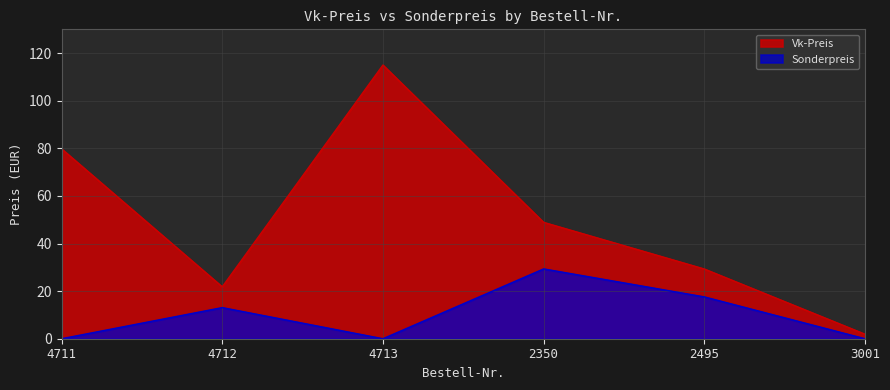

The value of Vk-Preis at 4712 is 21.8. True or false?

True